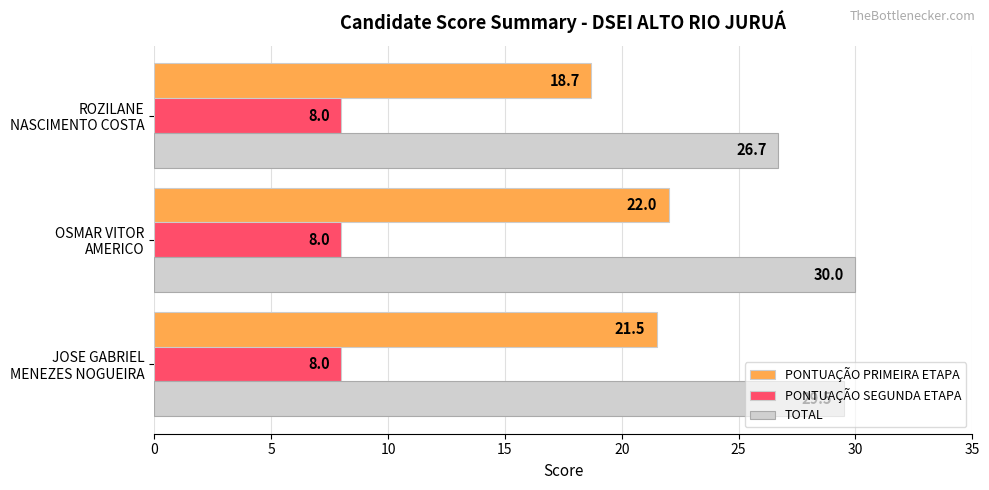

Which series has the largest total across all categories?

TOTAL